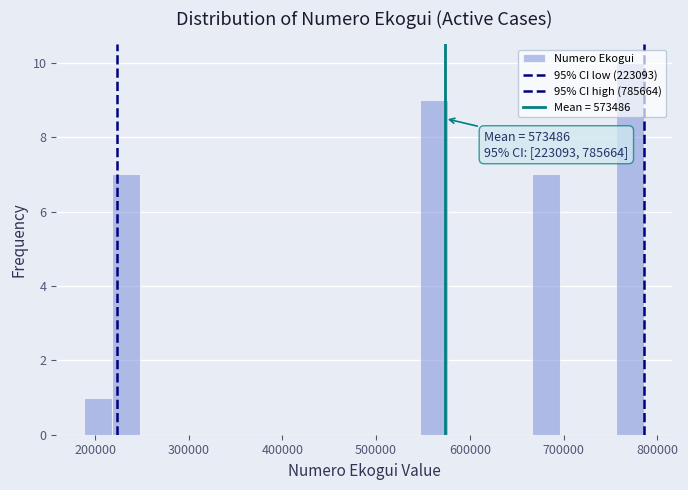

Read against the x-axis, roughly where is the centre of the tallest bar?

770000